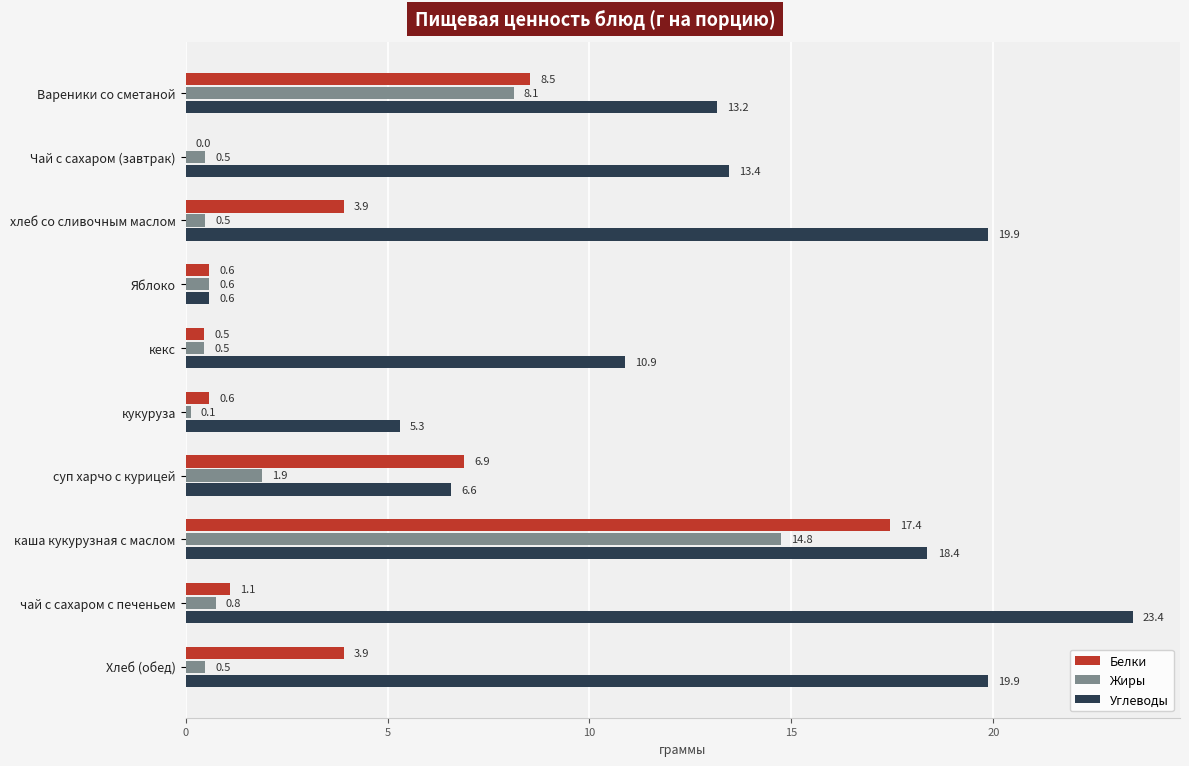

Which series changed the most between чай с сахаром с печеньем and Хлеб (обед)?

Углеводы